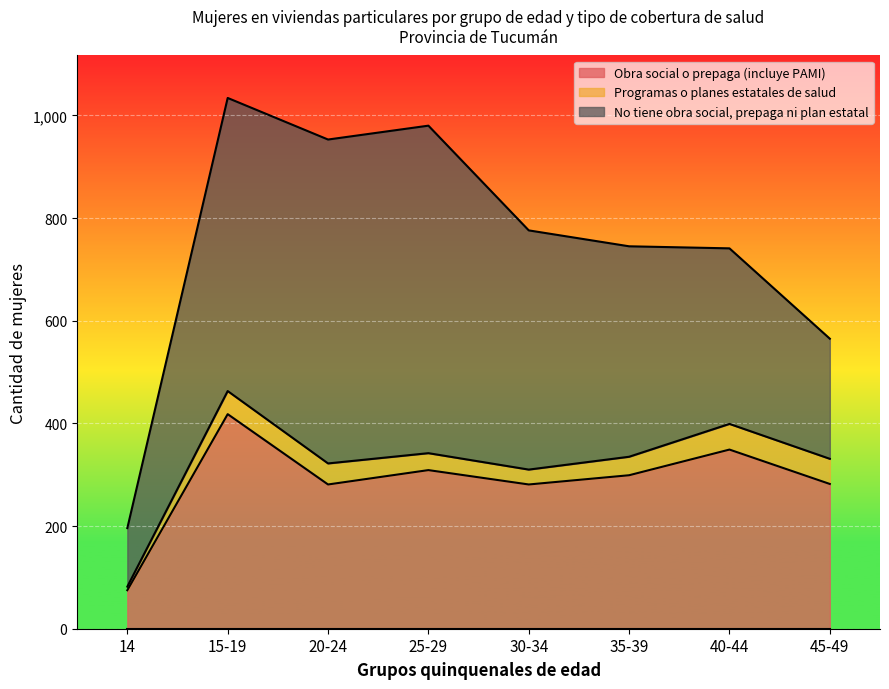

True or false: Programas o planes estatales de salud has a value of 2 at 14.

False